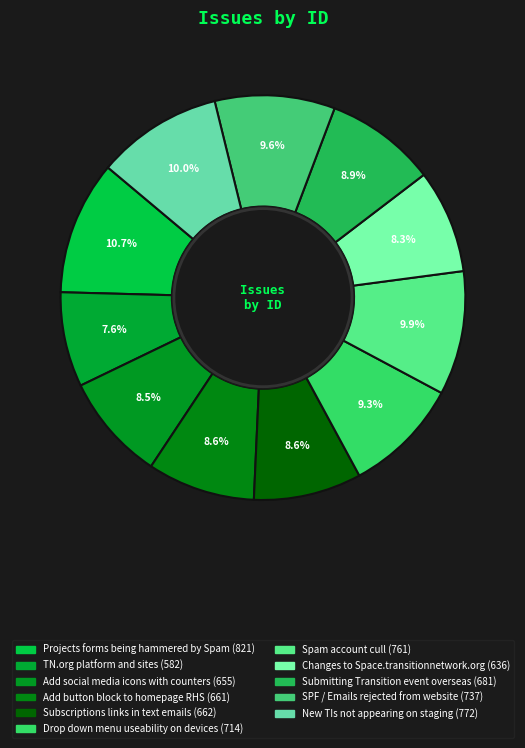

To the nearest percent, what is the difference between the New TIs not appearing on staging and Submitting Transition event overseas slice percentages?

1%